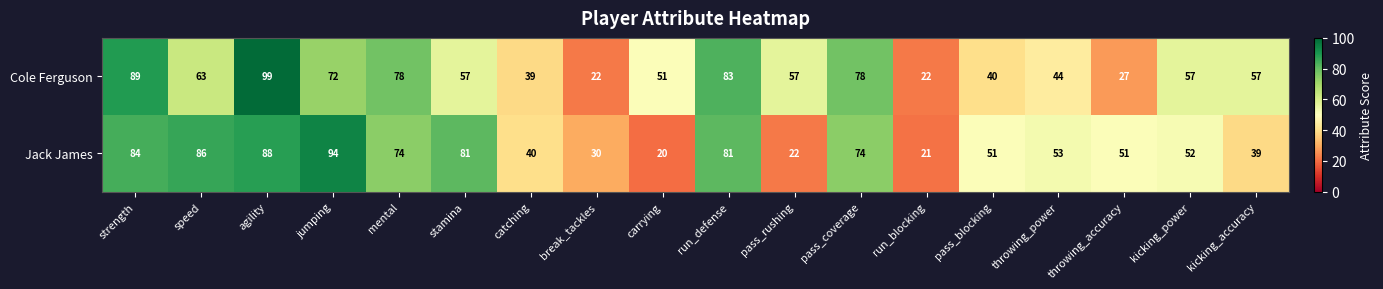

What is the highest value of the Cole Ferguson series?

99